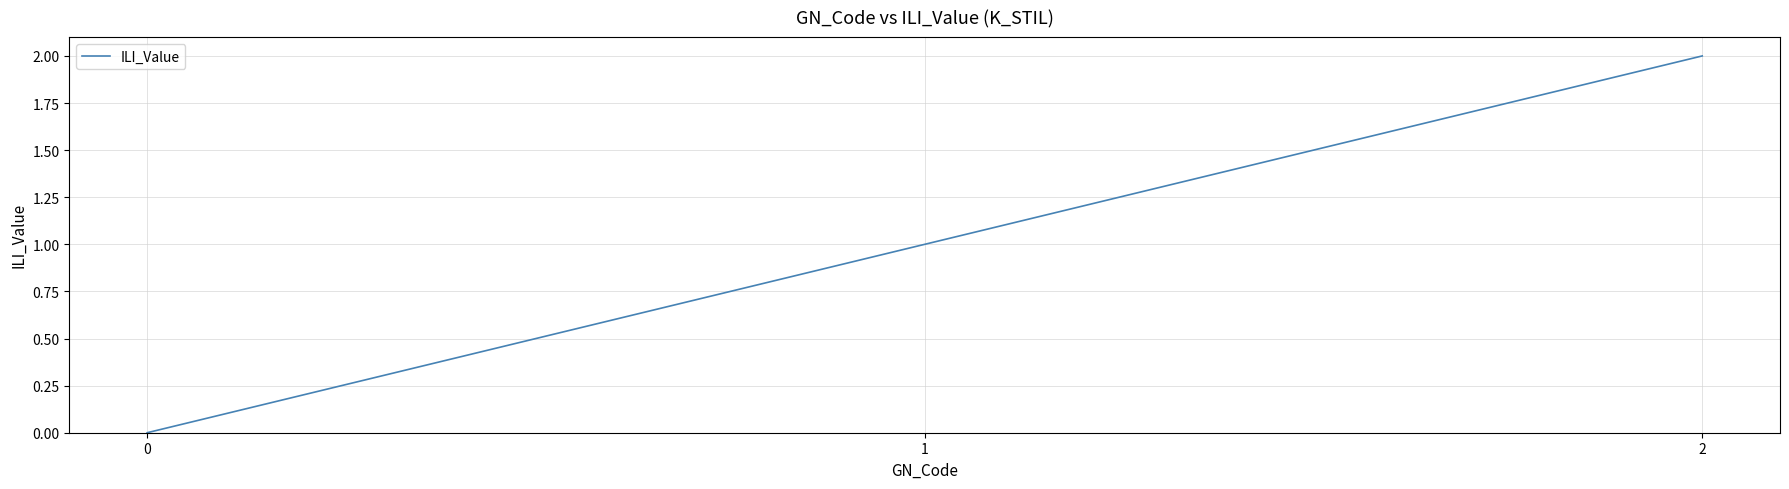

How many values are below 1?

1